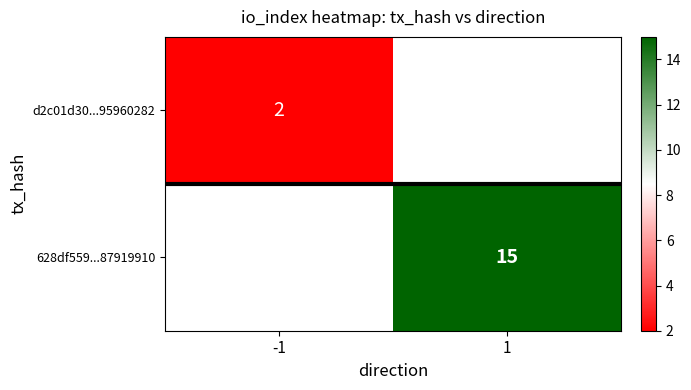

The value of 628df559...87919910 at 1 is 20. True or false?

False